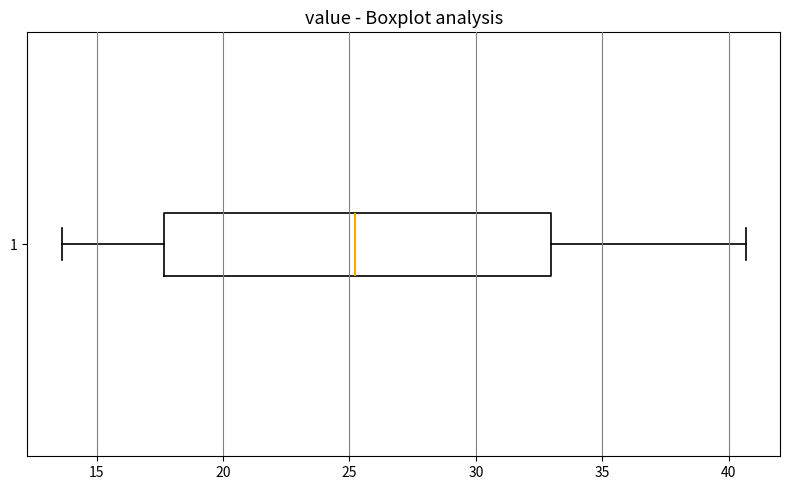

Read this box plot against the x-axis: the position of the median line, the range covered by the box, and the ends of both whiskers. The values are not printed on the chart, so give them approximately, as read against the axis.

median 25.0, box 17.5 to 33.0, whiskers 13.5 to 40.5